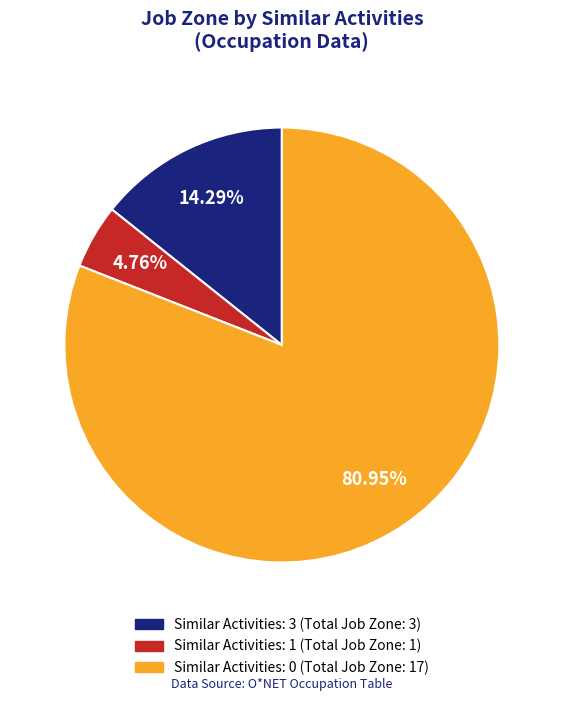

Is there a majority slice in this chart?

Yes